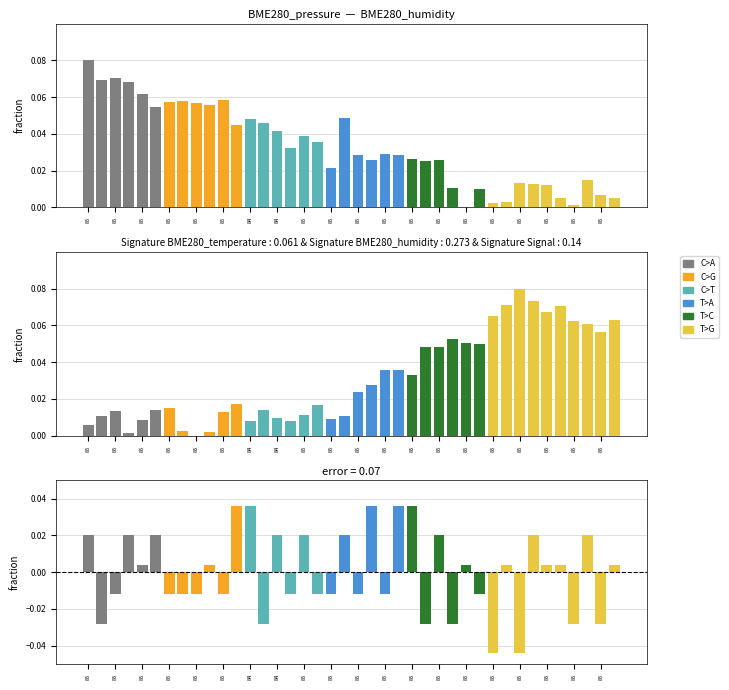

Reading left to right, list all the values displayed in this chart.

BME280_pressure: 0.1	0.1	0.1	0.1	0.1	0.1	0.1	0.1	0.1	0.1	0.1	0.0	0.0	0.0	0.0	0.0	0.0	0.0	0.0	0.0	0.0	0.0	0.0	0.0	0.0	0.0	0.0	0.0	0.0	0.0	0.0	0.0	0.0	0.0	0.0	0.0	0.0	0.0	0.0	0.0
BME280_humidity: 0.0	0.0	0.0	0.0	0.0	0.0	0.0	0.0	0.0	0.0	0.0	0.0	0.0	0.0	0.0	0.0	0.0	0.0	0.0	0.0	0.0	0.0	0.0	0.0	0.0	0.0	0.0	0.1	0.1	0.0	0.1	0.1	0.1	0.1	0.1	0.1	0.1	0.1	0.1	0.1
Signal: 0.0	-0.0	-0.0	0.0	0.0	0.0	-0.0	-0.0	-0.0	0.0	-0.0	0.0	0.0	-0.0	0.0	-0.0	0.0	-0.0	-0.0	0.0	-0.0	0.0	-0.0	0.0	0.0	-0.0	0.0	-0.0	0.0	-0.0	-0.0	0.0	-0.0	0.0	0.0	0.0	-0.0	0.0	-0.0	0.0